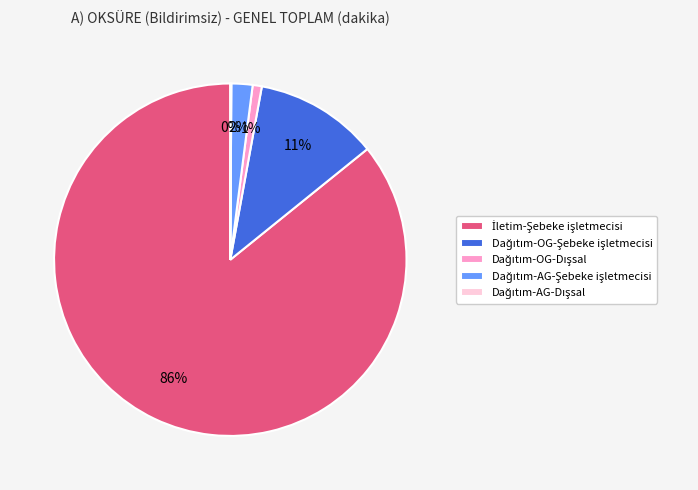

To the nearest percent, what is the difference between the largest and smallest slice percentages?

86%